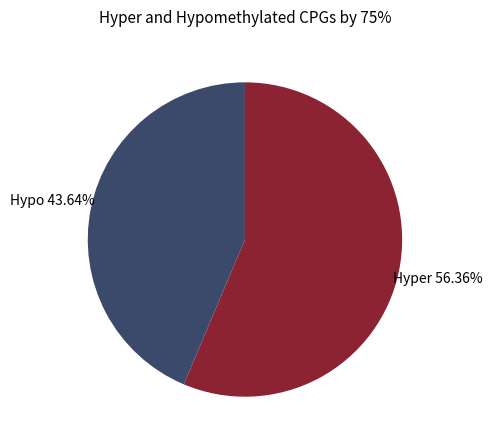

Rank the categories by value from lowest to highest.

Hypo, Hyper